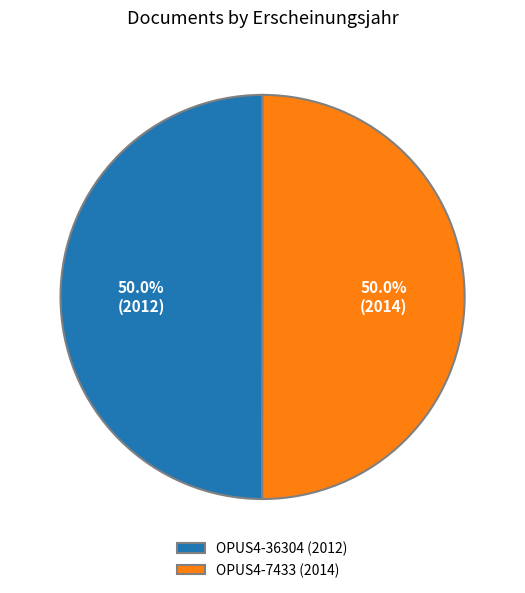

Approximately how many times larger is the value at OPUS4-36304 (2012) compared to OPUS4-7433 (2014)?

1.0